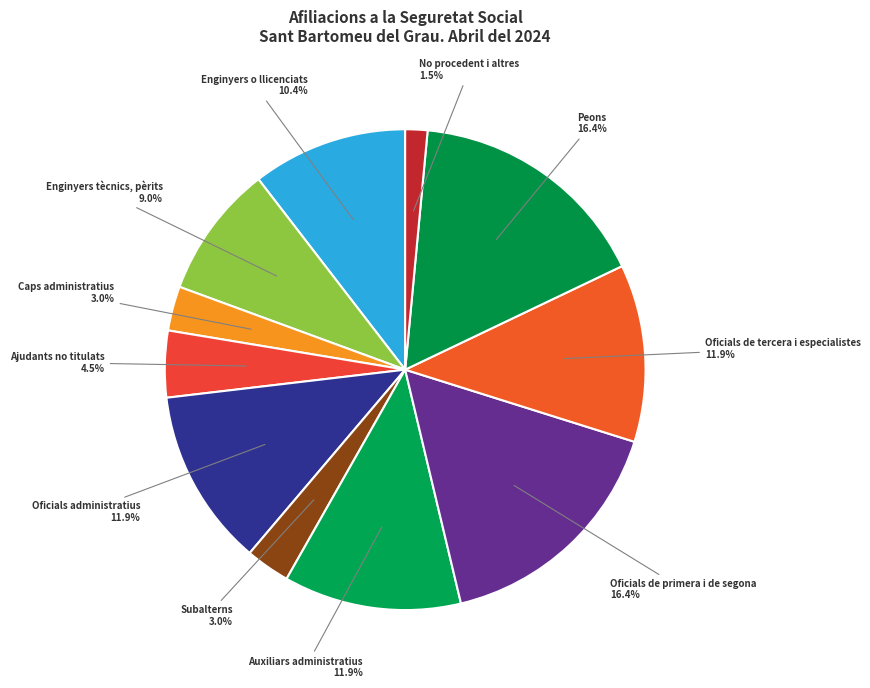

To the nearest percent, what percentage of the pie is Enginyers tècnics, pèrits?

9%